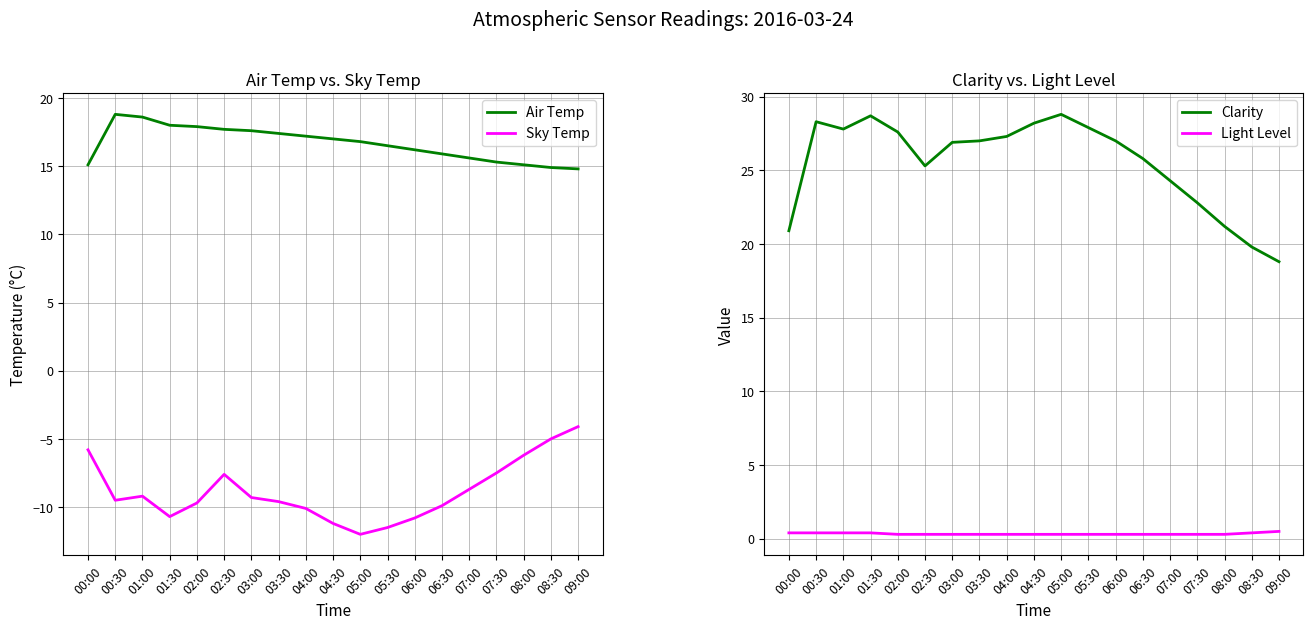

Rank the series by their average value, from highest to lowest.

Clarity, Air Temp, Light Level, Sky Temp